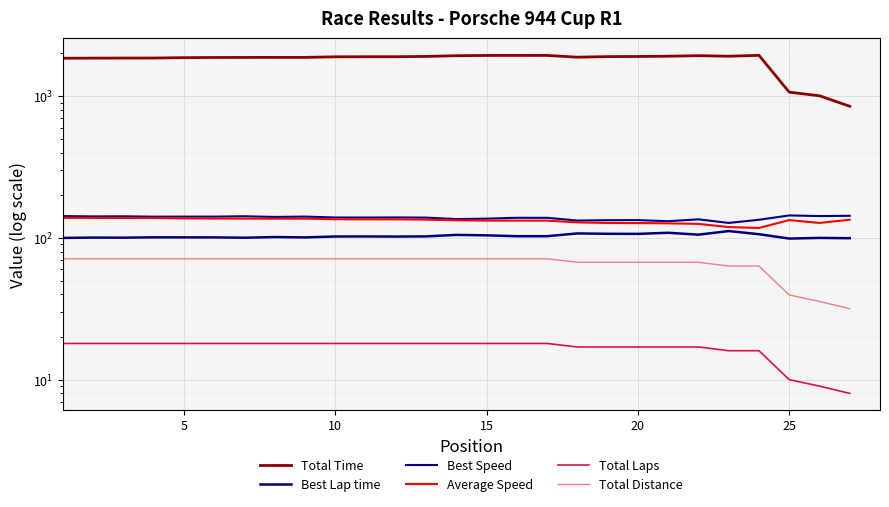

What is the difference between the Best Lap time values at 5 and 10?

0.2